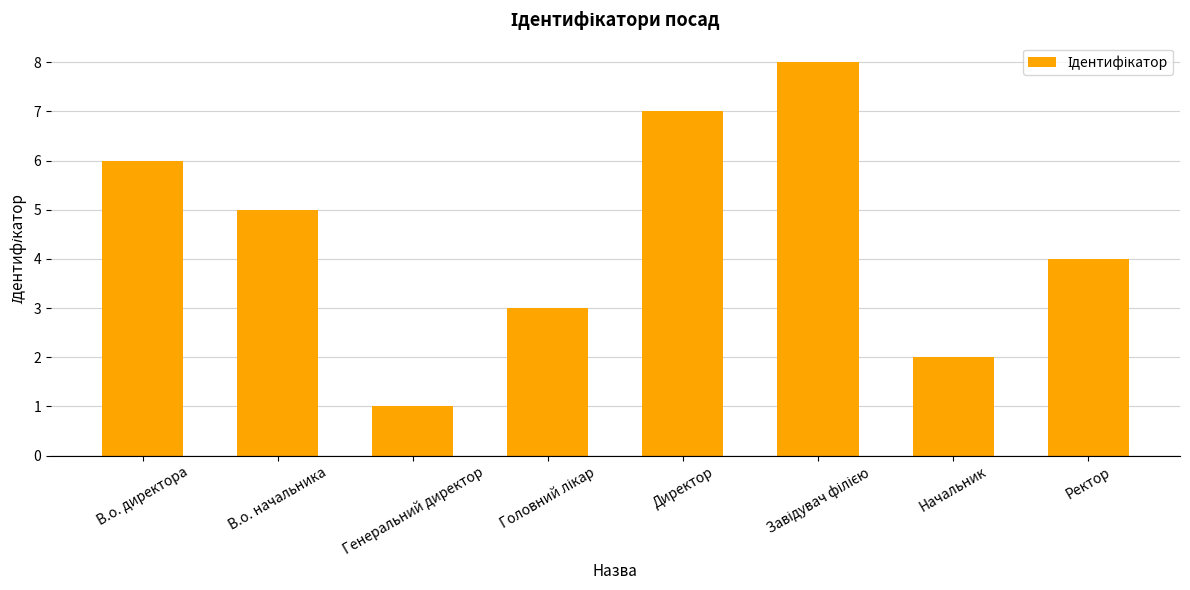

Does the chart contain stacked bars?

No